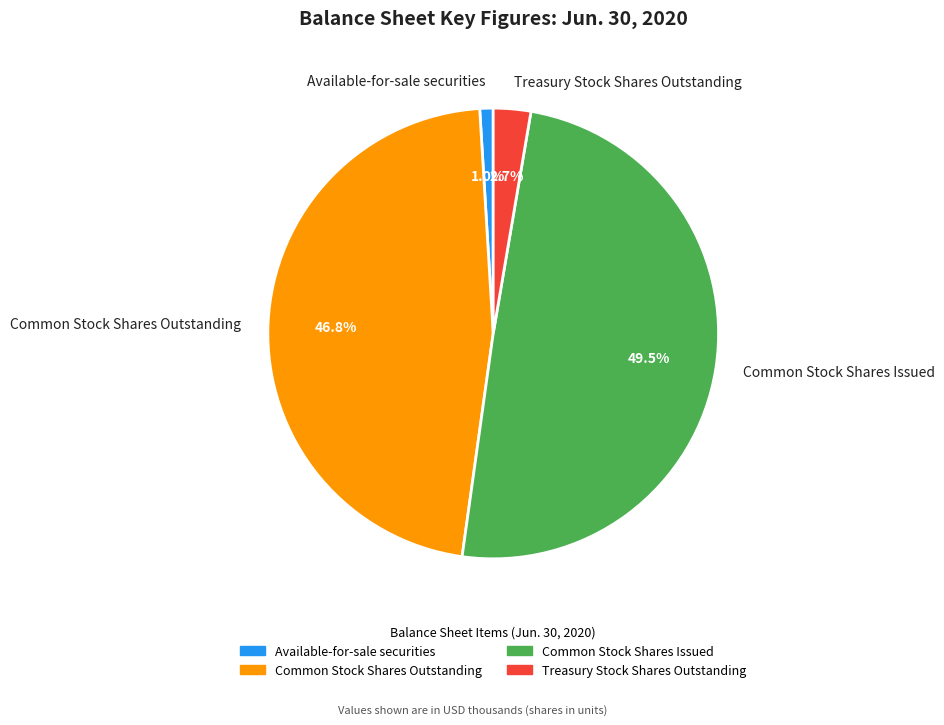

To the nearest percent, what percentage of the pie is Treasury Stock Shares Outstanding?

3%